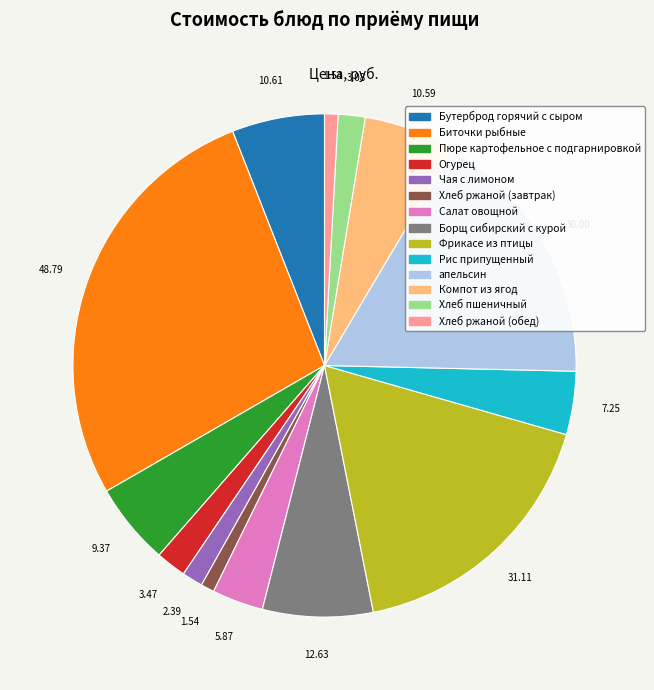

True or false: Фрикасе из птицы accounts for 17% of the total.

True